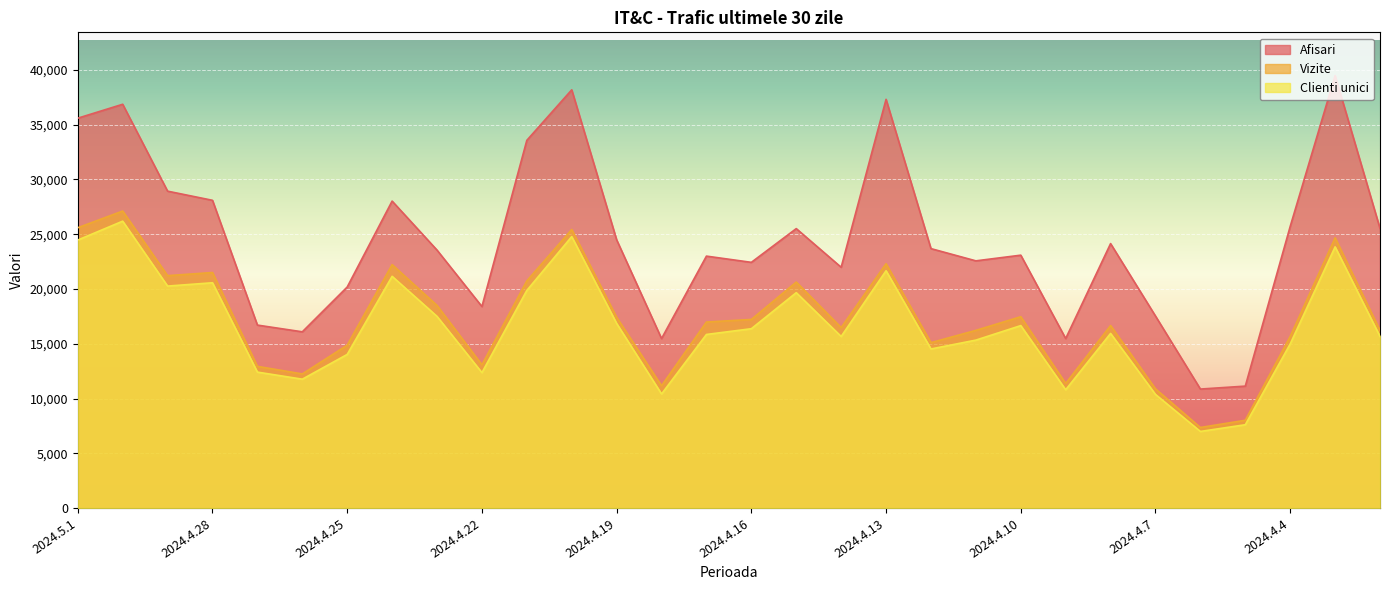

What is the highest value of the Afisari series?

39481